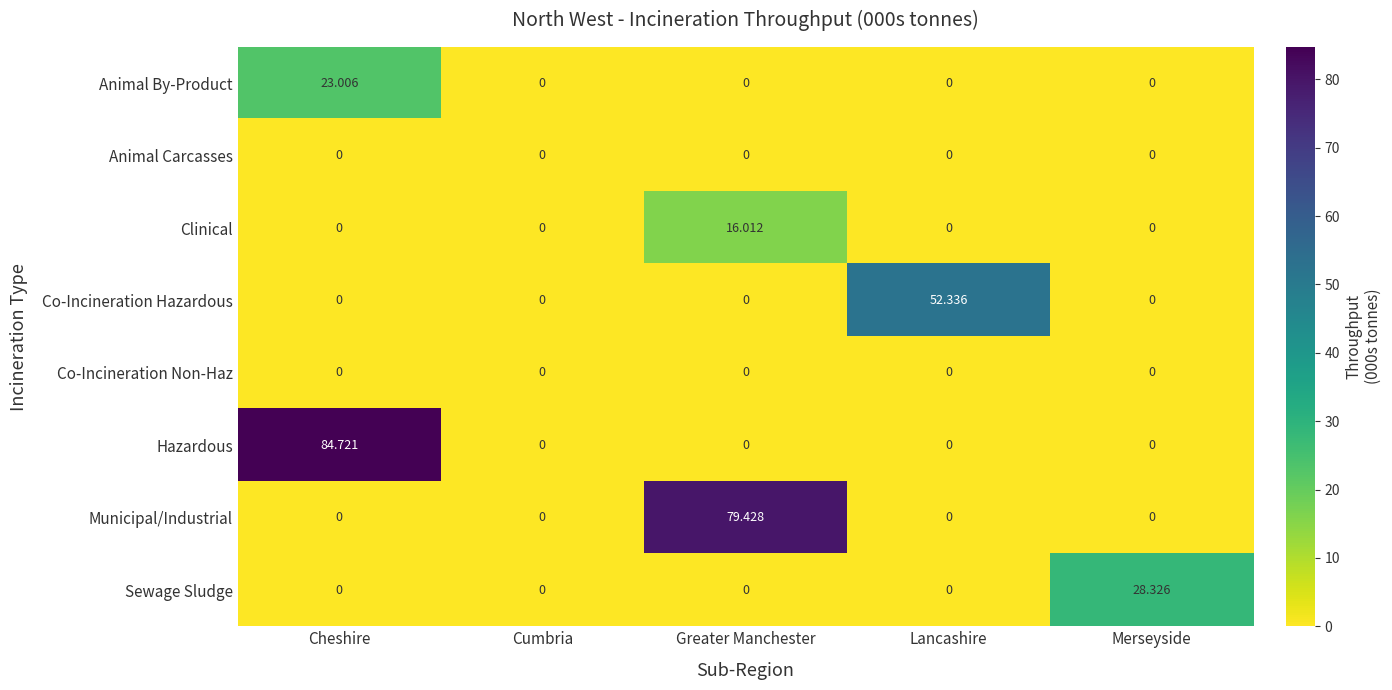

Which series changed the most between Cumbria and Merseyside?

Sewage Sludge